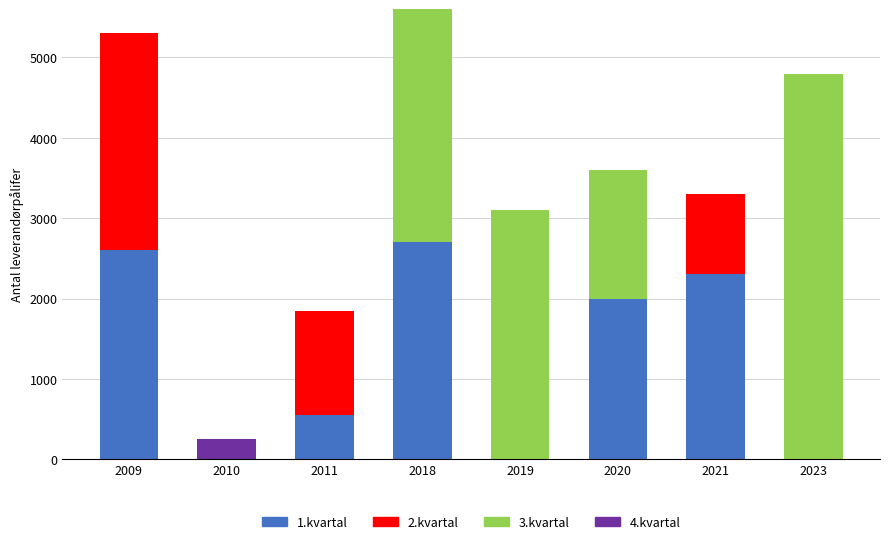

The value of 1.kvartal at 2011 is 550. True or false?

True